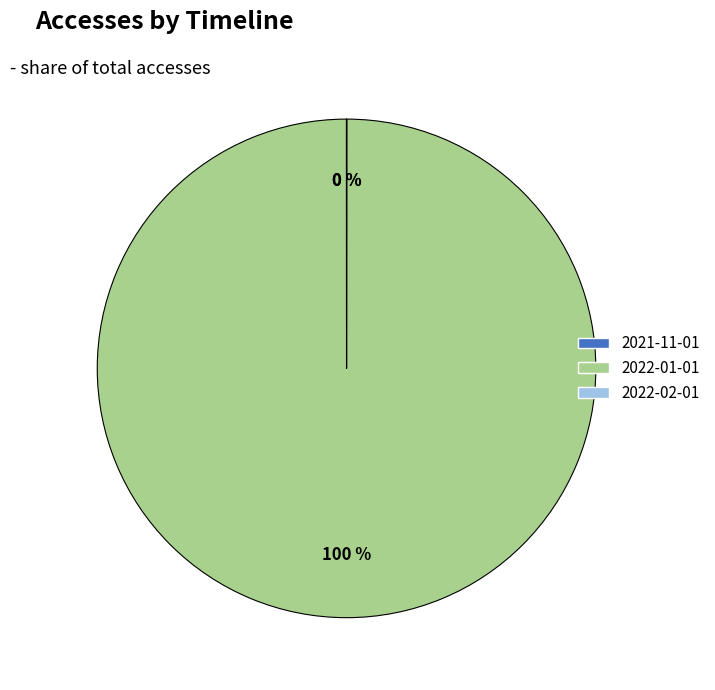

Which category has the biggest portion of the pie?

2022-01-01